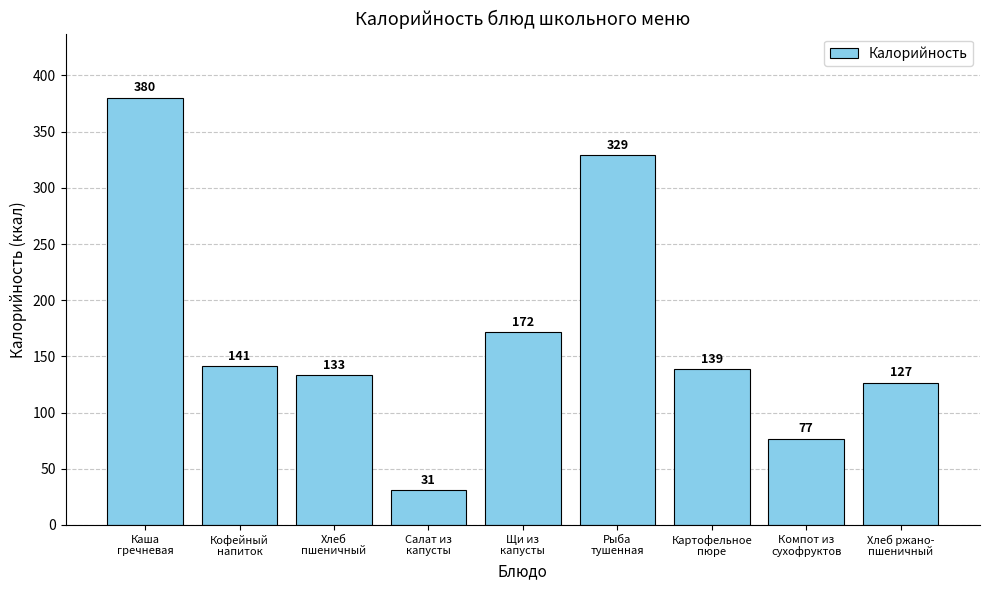

What is the approximate value at Рыба
тушенная?

329.3